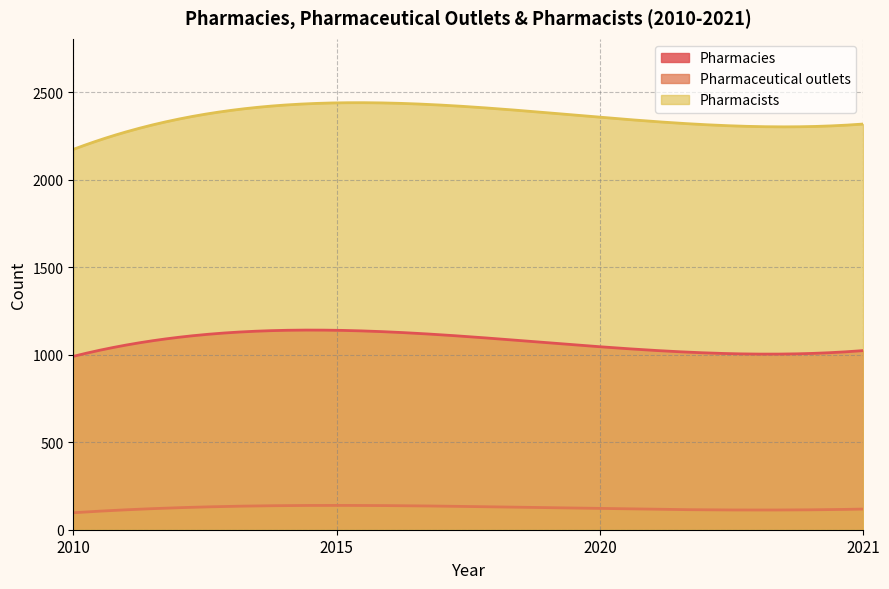

Is the value of Pharmacists at 2021 greater than the value of Pharmacies at 2010?

Yes